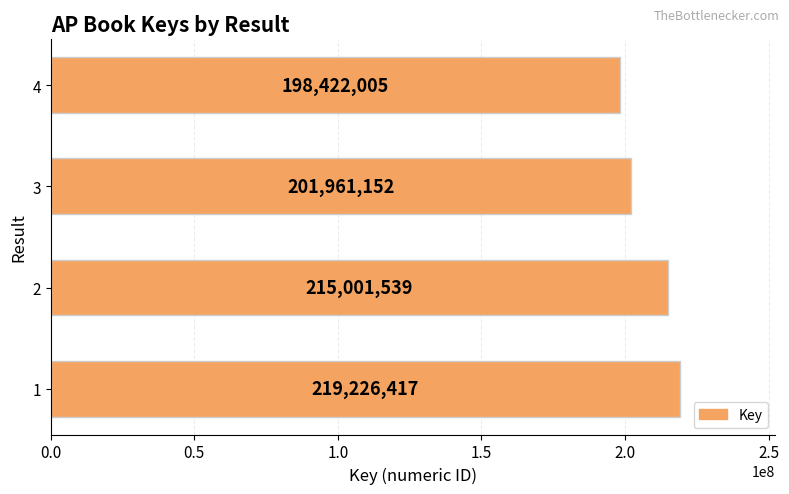

The value at 4 is 198422005. True or false?

True